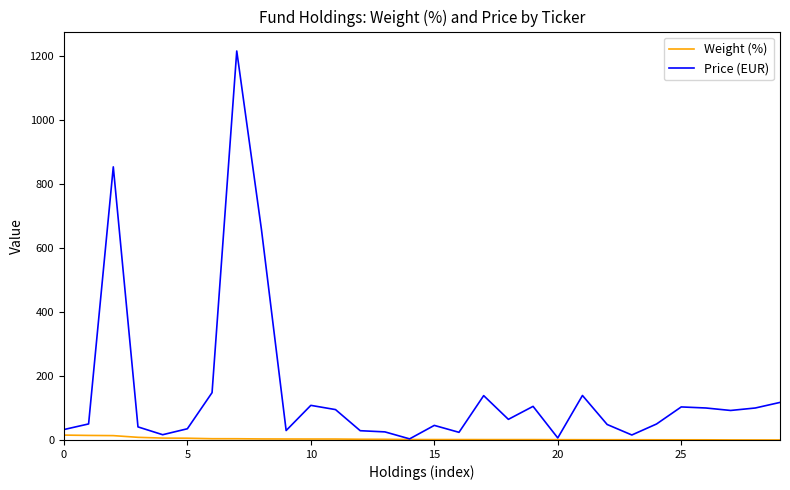

List the series in order of their peak value, highest first.

Price (EUR), Weight (%)